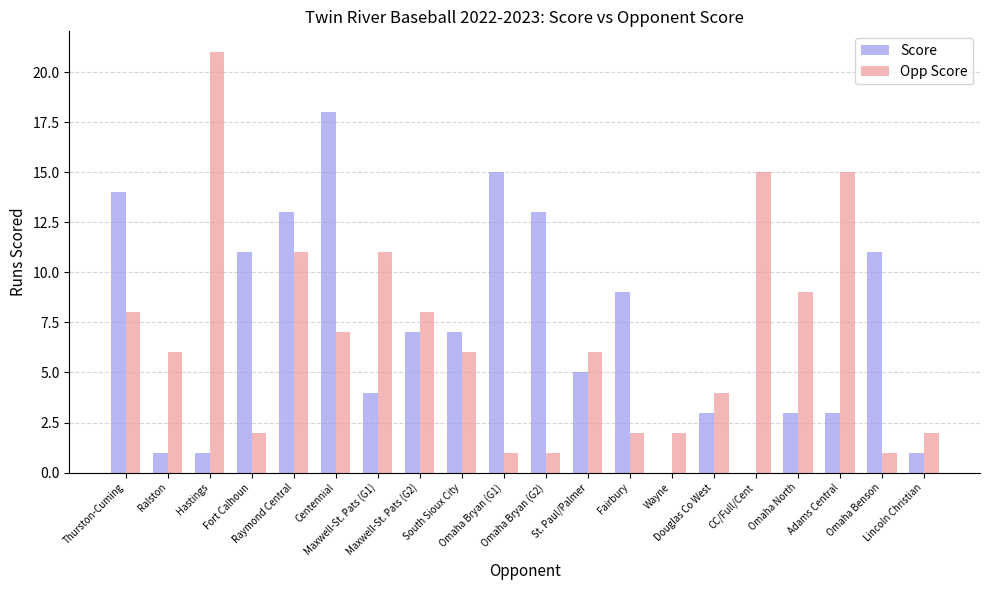

What is the difference between the Score values at Omaha Benson and Maxwell-St. Pats (G1)?

7